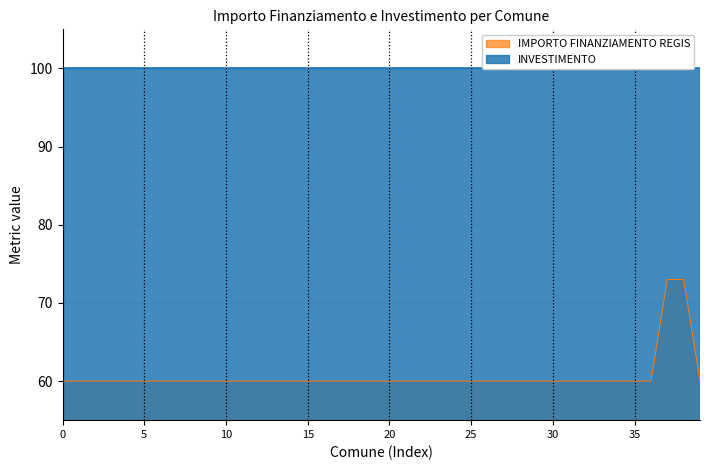

The chart shows a value of 60 at TREZZANO ROSA. True or false?

True